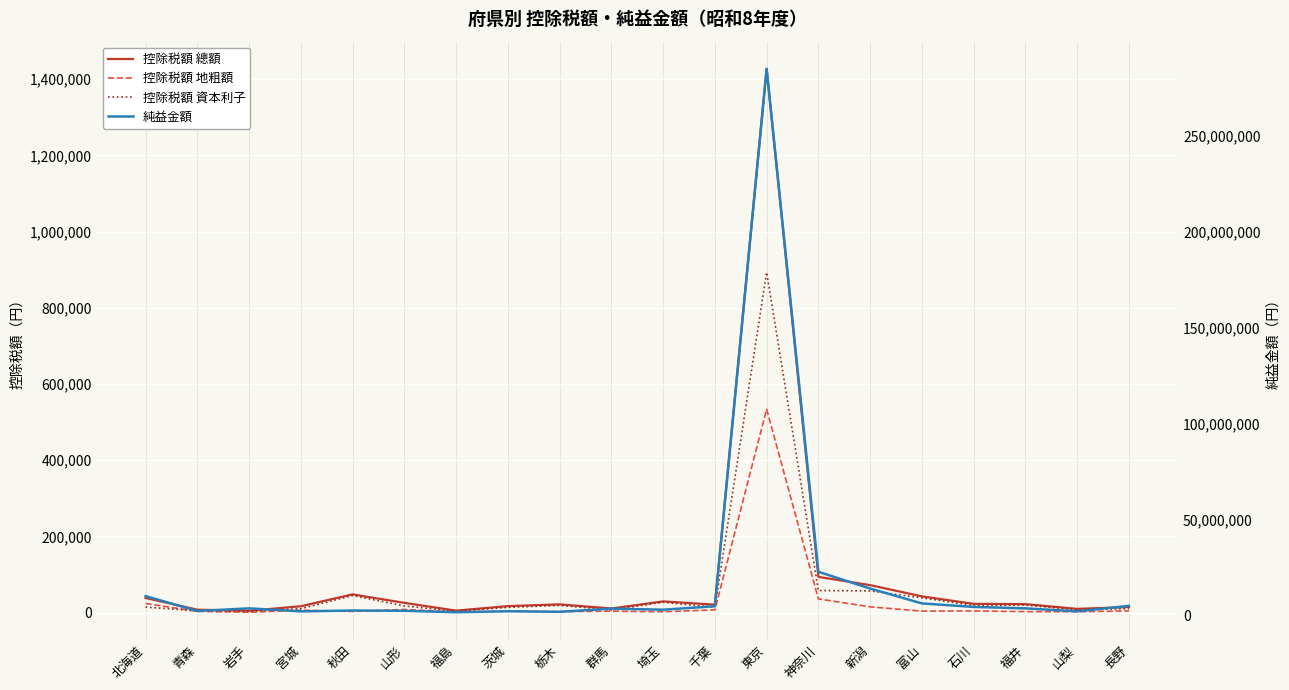

What is the label of the 18th point from the right?

岩手